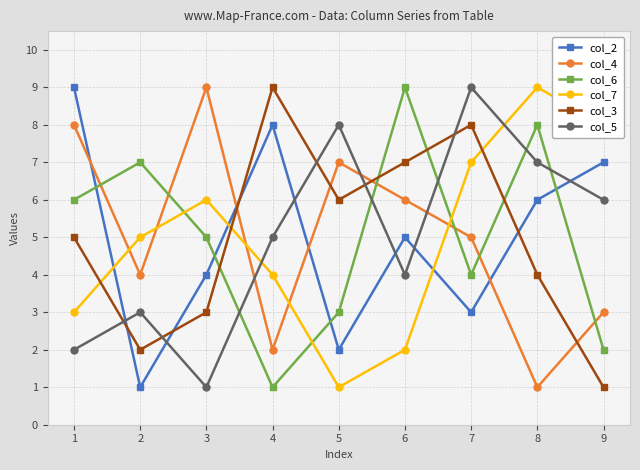

Reading left to right, what are all the values shown in this chart?

col_2: 1=9	2=1	3=4	4=8	5=2	6=5	7=3	8=6	9=7
col_4: 1=8	2=4	3=9	4=2	5=7	6=6	7=5	8=1	9=3
col_6: 1=6	2=7	3=5	4=1	5=3	6=9	7=4	8=8	9=2
col_7: 1=3	2=5	3=6	4=4	5=1	6=2	7=7	8=9	9=8
col_3: 1=5	2=2	3=3	4=9	5=6	6=7	7=8	8=4	9=1
col_5: 1=2	2=3	3=1	4=5	5=8	6=4	7=9	8=7	9=6